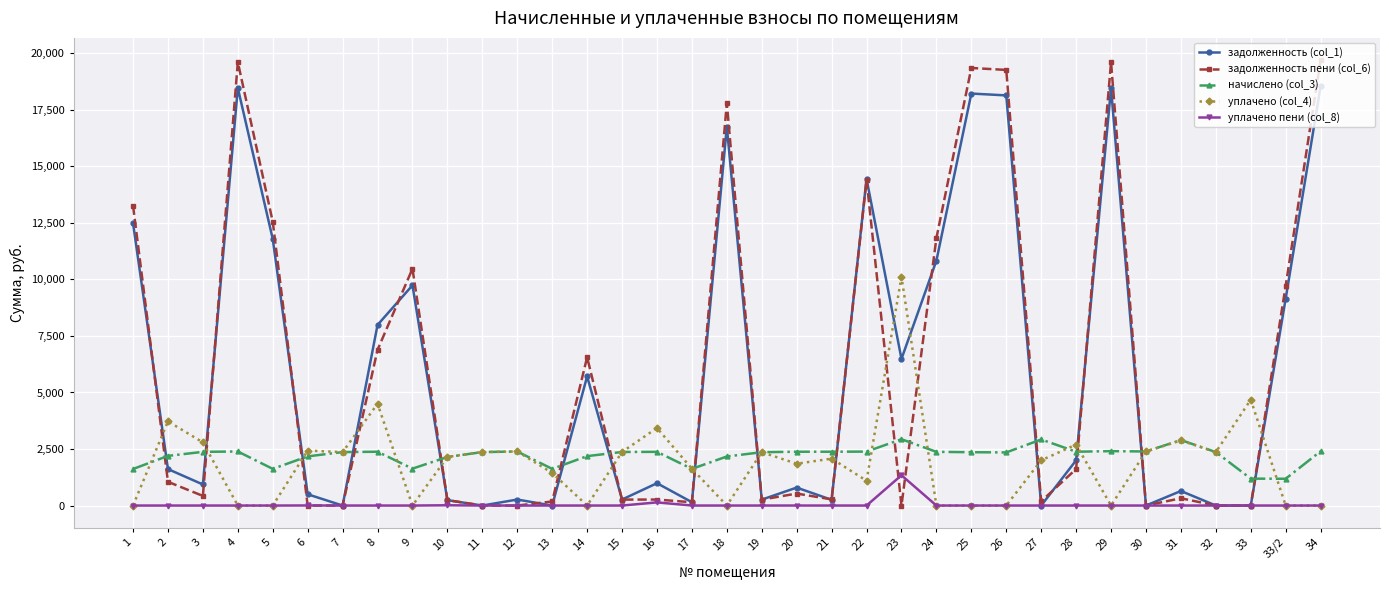

Is the value of начислено (col_3) at 13 greater than the value of задолженность (col_1) at 7?

Yes